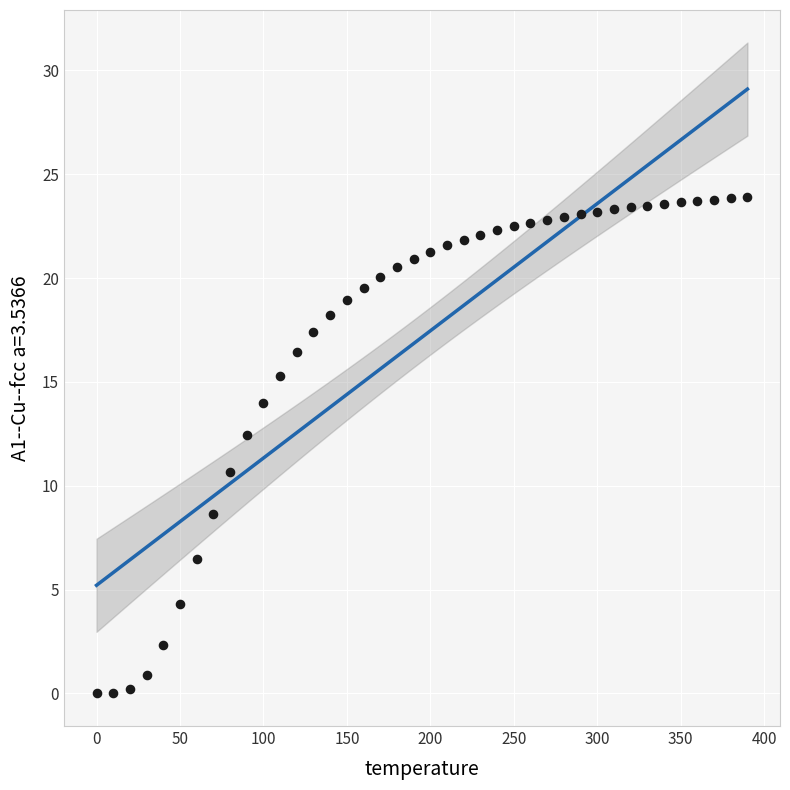

What is the range of X values (max minus min)?

390.0